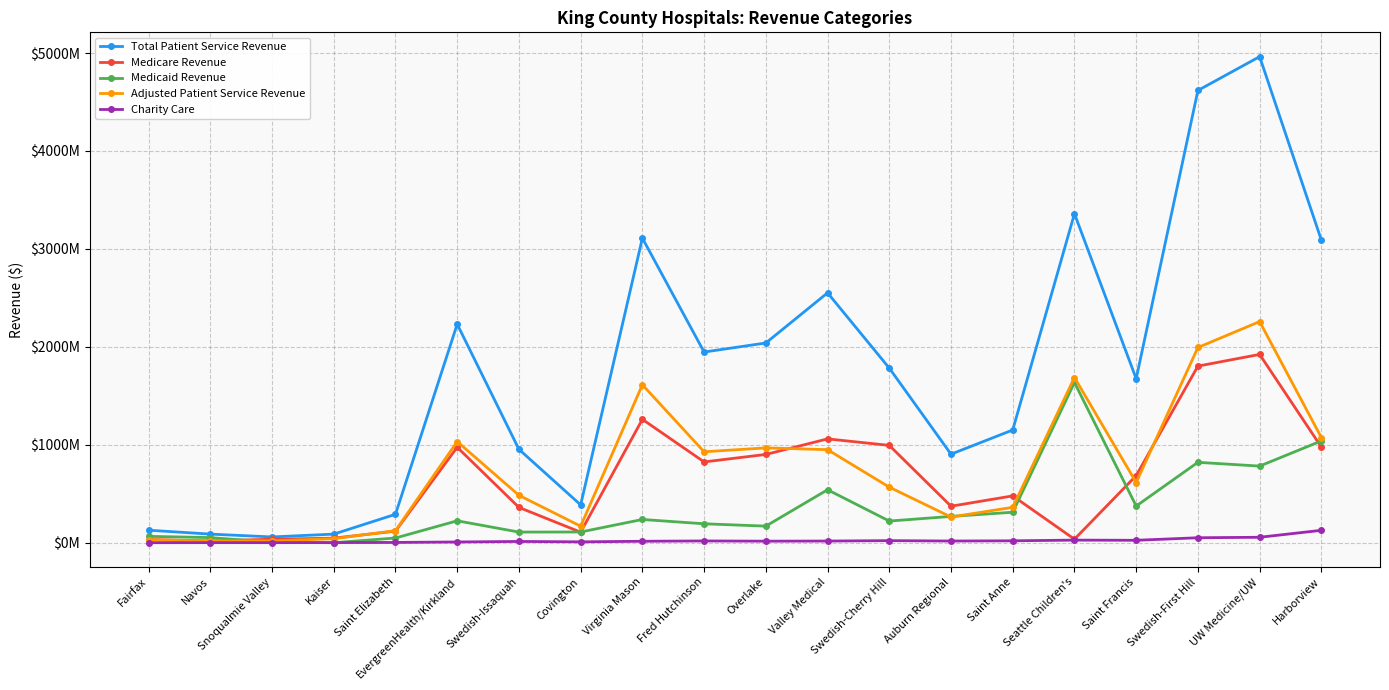

In Total Patient Service Revenue, how many points are lower than both neighbors (excluding endpoints)?

5